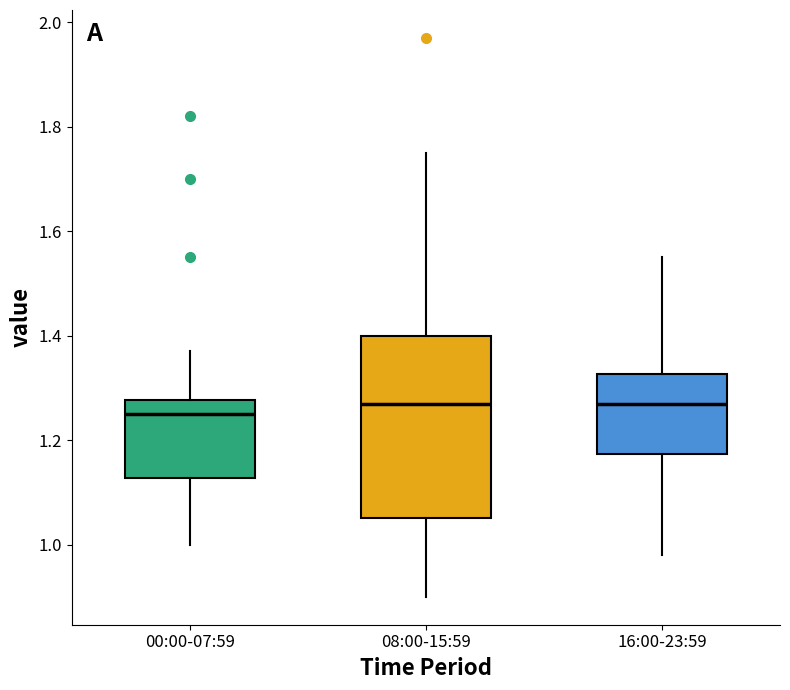

Which box is the tallest, from its lower edge to its upper edge?

08:00-15:59